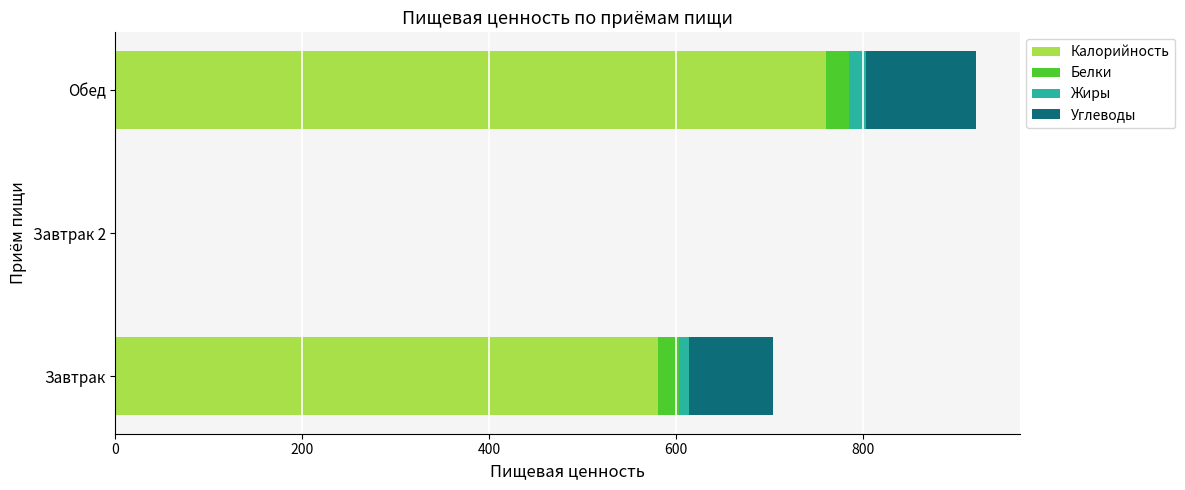

At which label does Калорийность reach its peak?

Обед